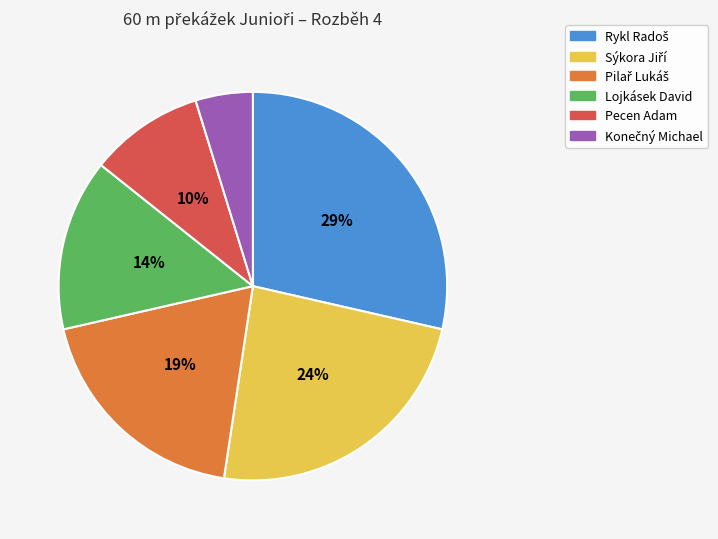

To the nearest percent, what percentage of the pie is Lojkásek David?

14%